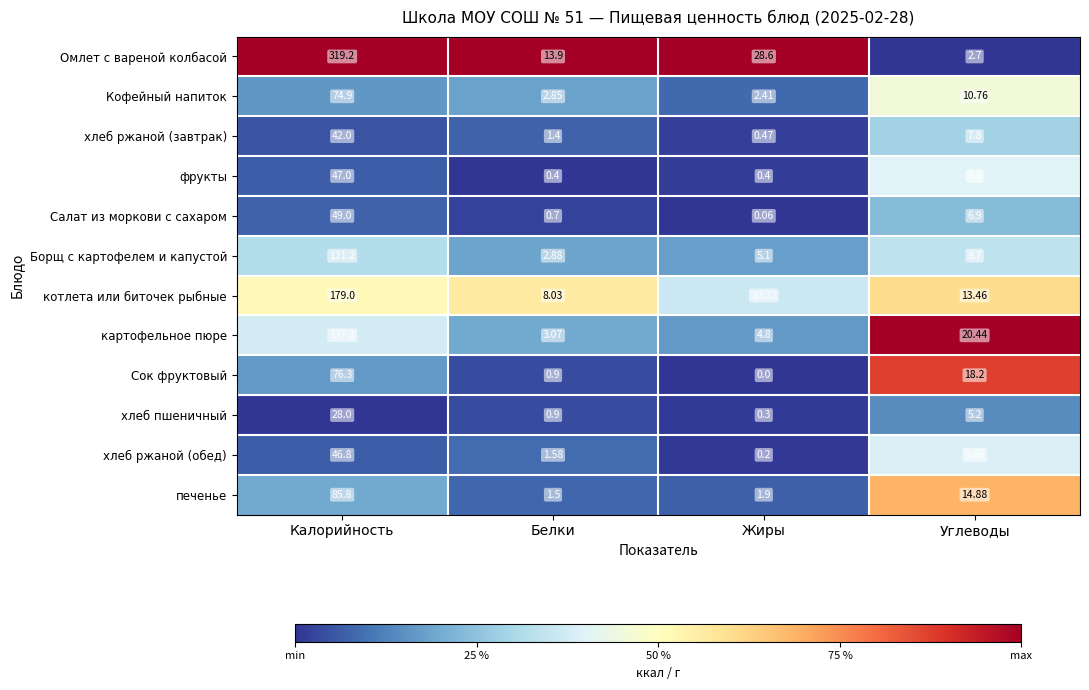

List the labels in order of хлеб ржаной (завтрак) value, largest first.

Калорийность, Углеводы, Белки, Жиры